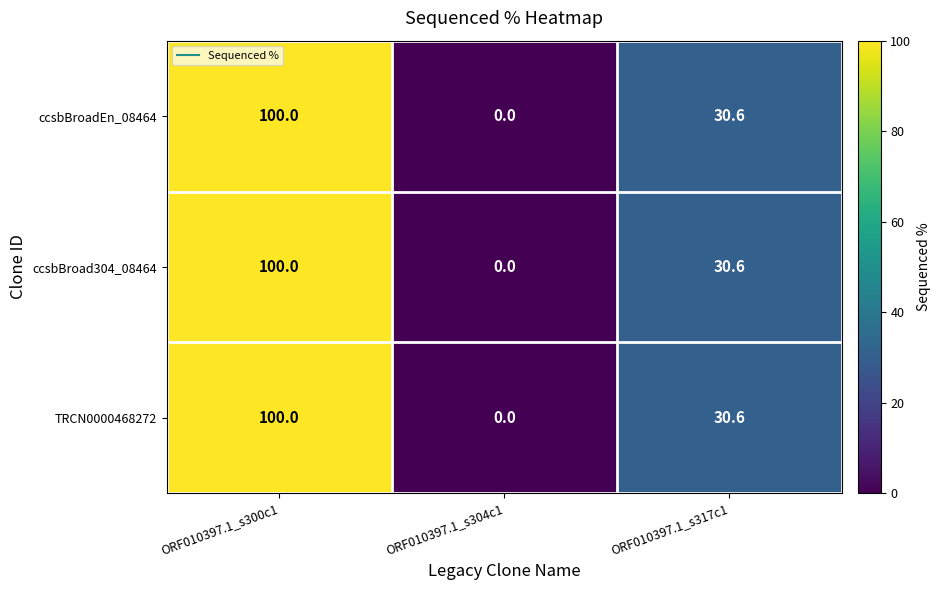

How many distinct data groups are displayed?

3